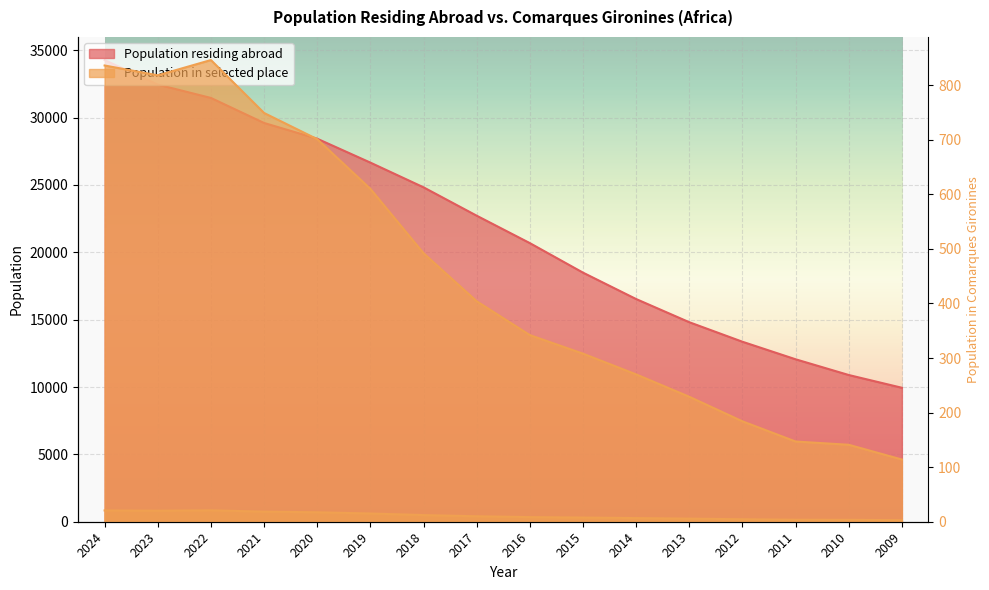

Is the value of Population in selected place at 2014 greater than the value of Population residing abroad at 2023?

No